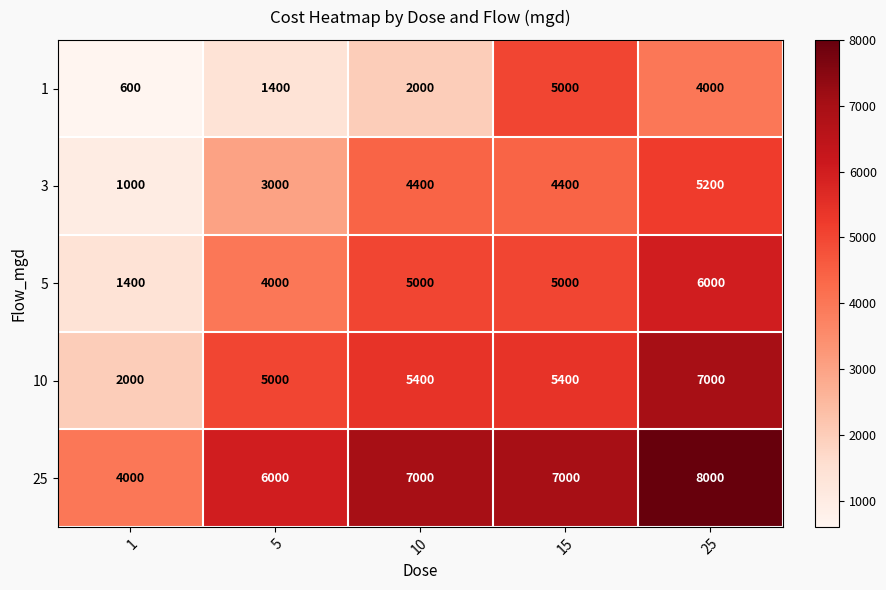

What is the sum of the 3 values at 10 and 1?

5400